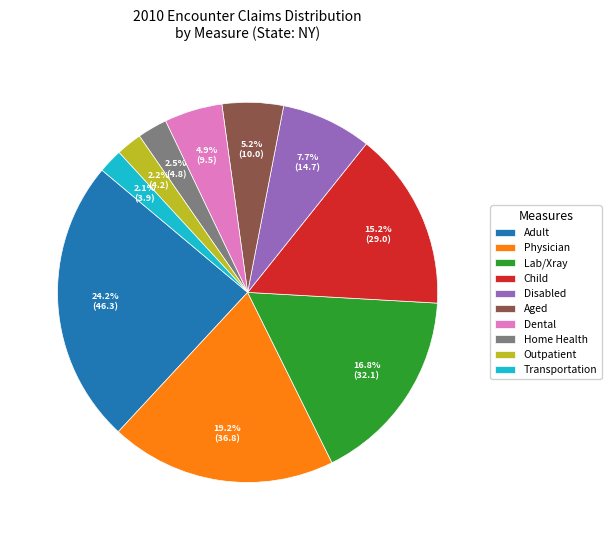

Which has a higher value, Child or Outpatient?

Child